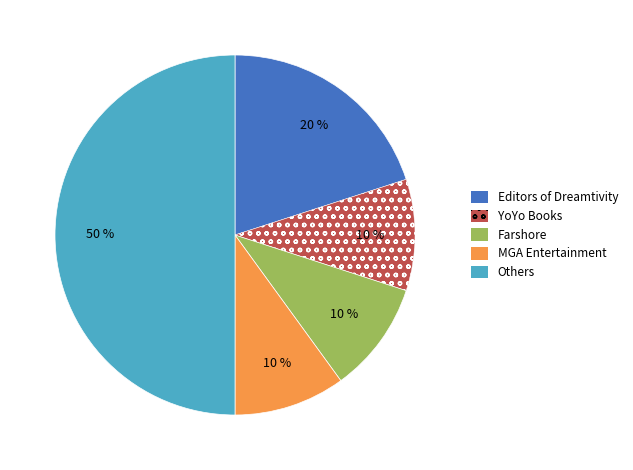

What is the ratio of the value at Editors of Dreamtivity to the value at YoYo Books?

2.0